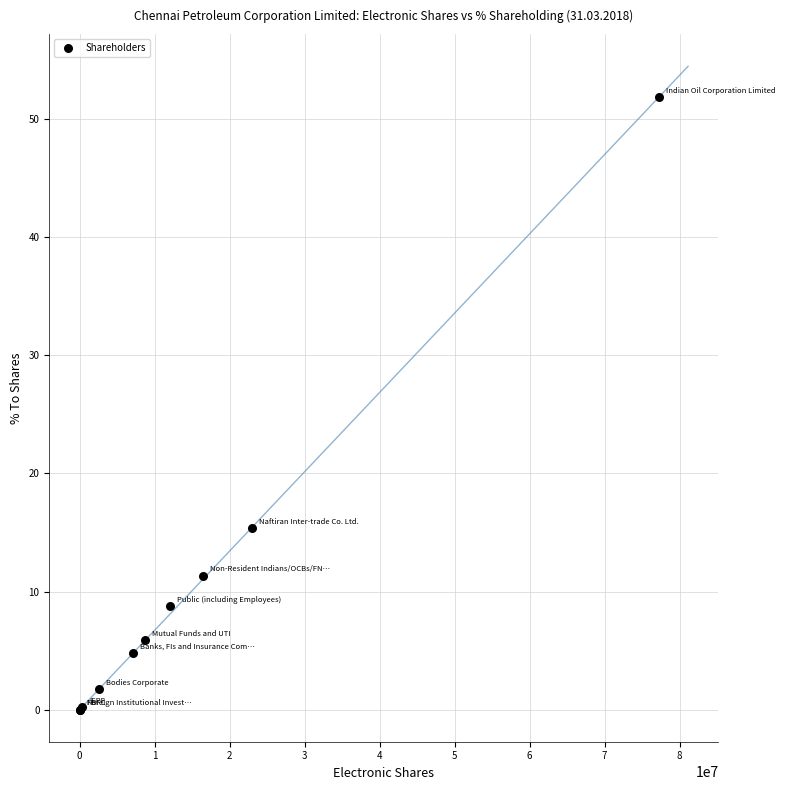

What Y value in the scatter plot is closest to 25?

15.4